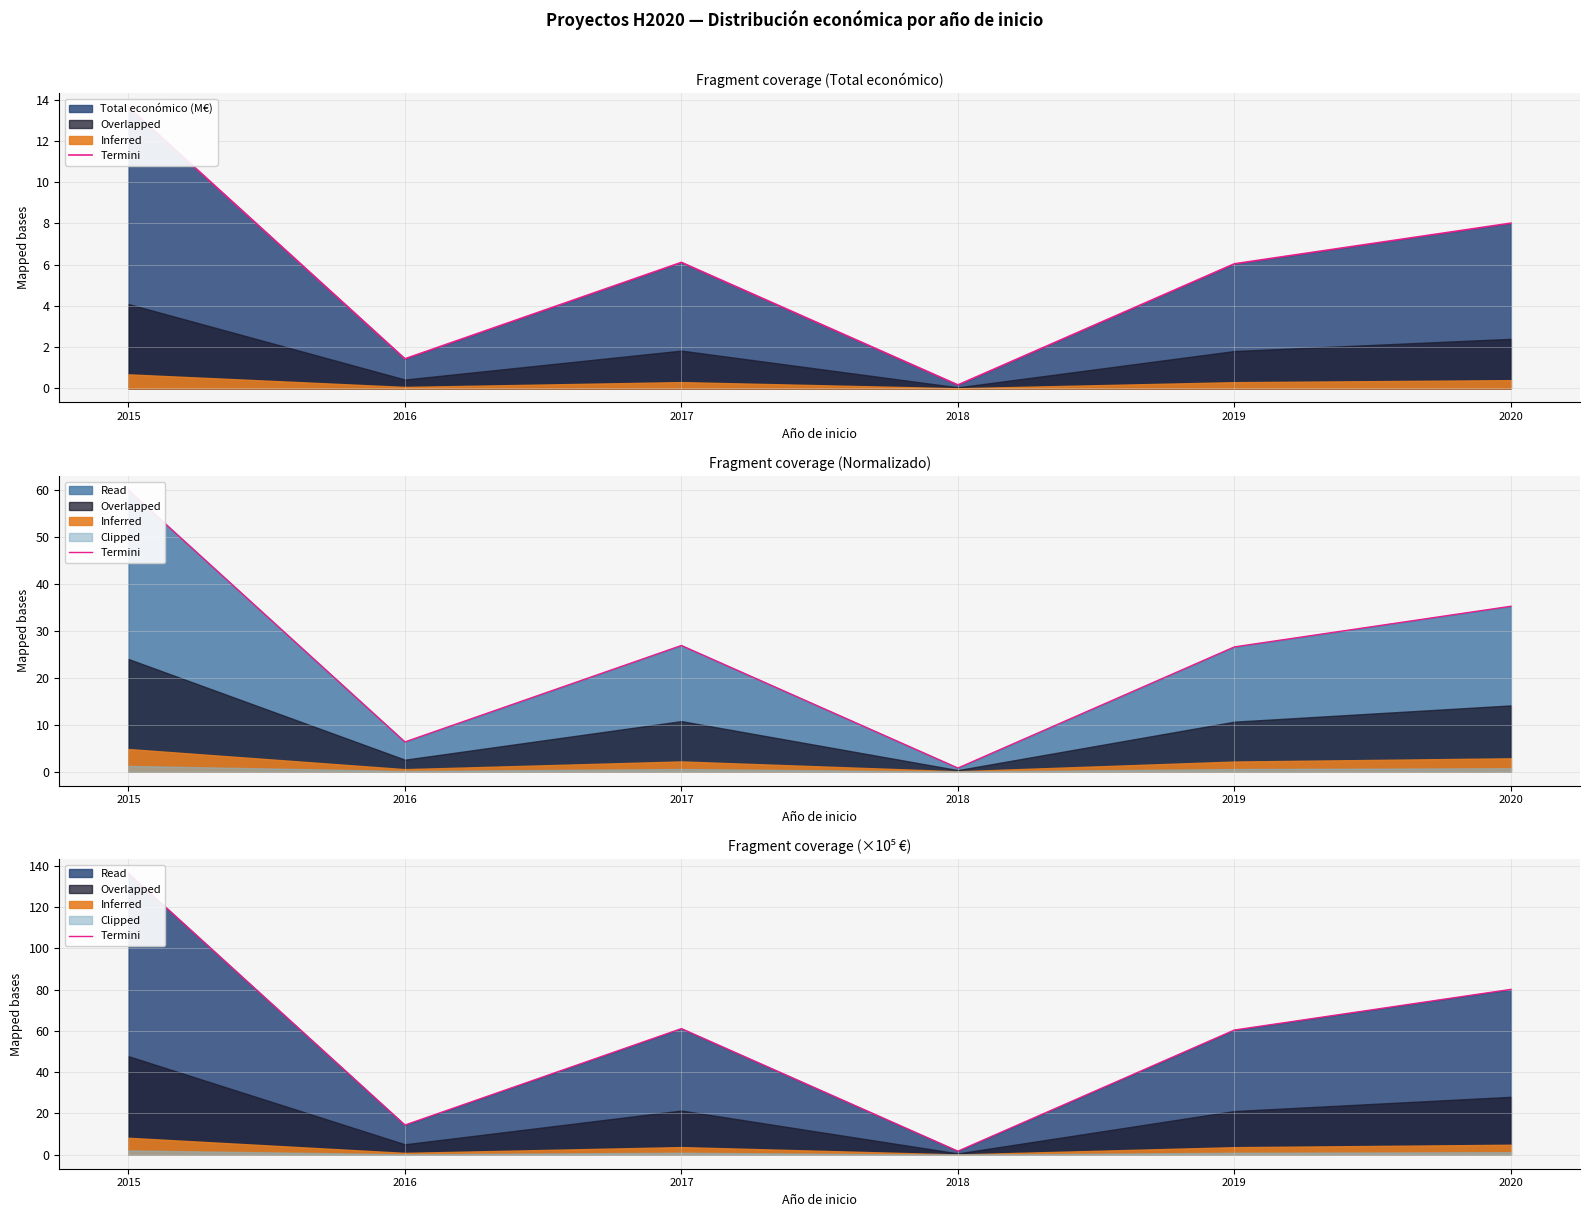

Where is the first local minimum?

2016